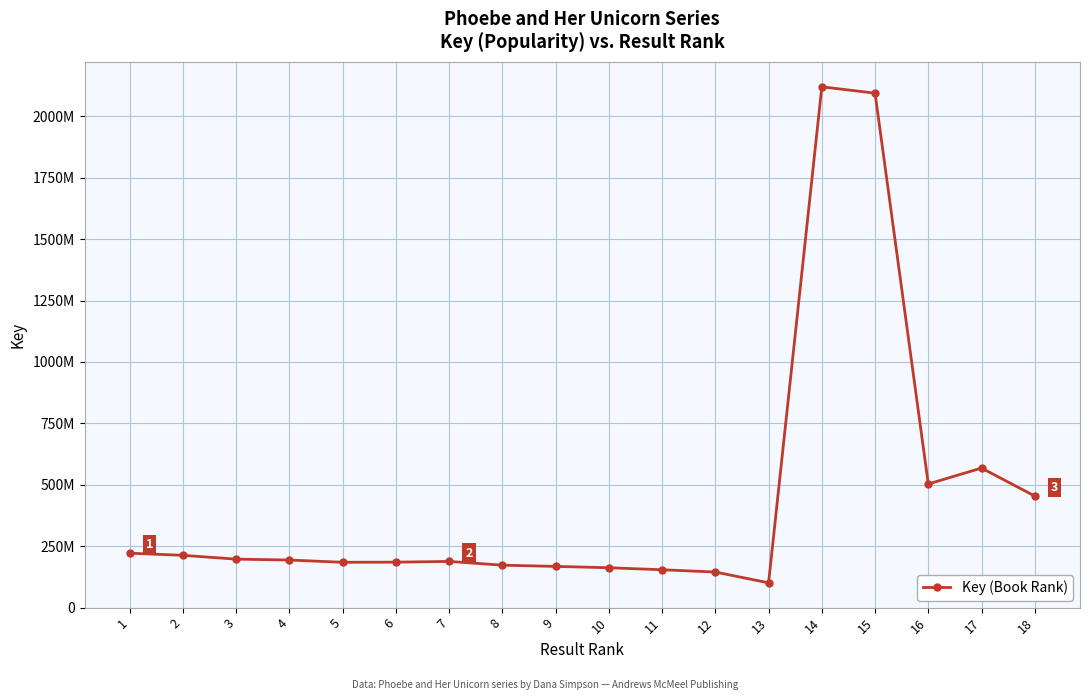

Does the chart have visible grid lines?

Yes